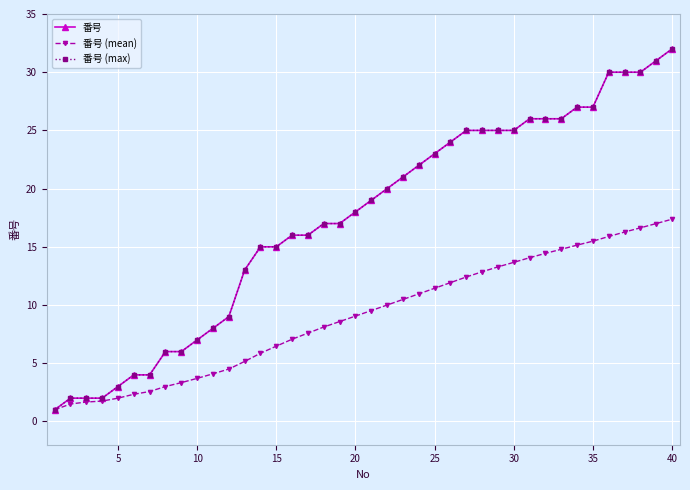

How many lines are shown in the chart?

3